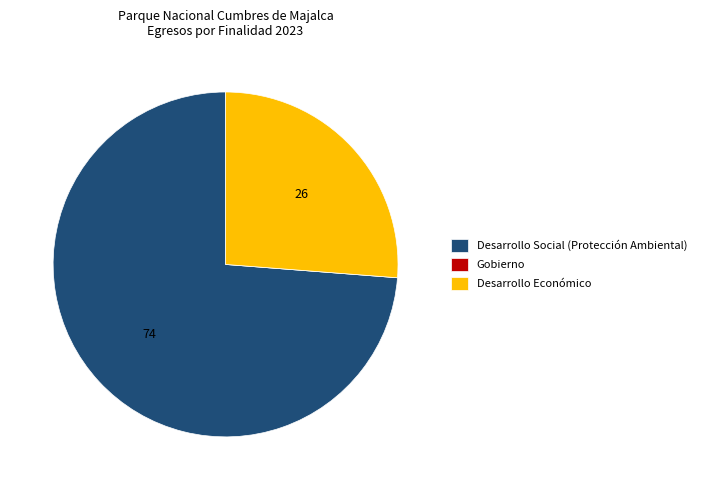

Which slice is the largest?

Desarrollo Social (Protección Ambiental)